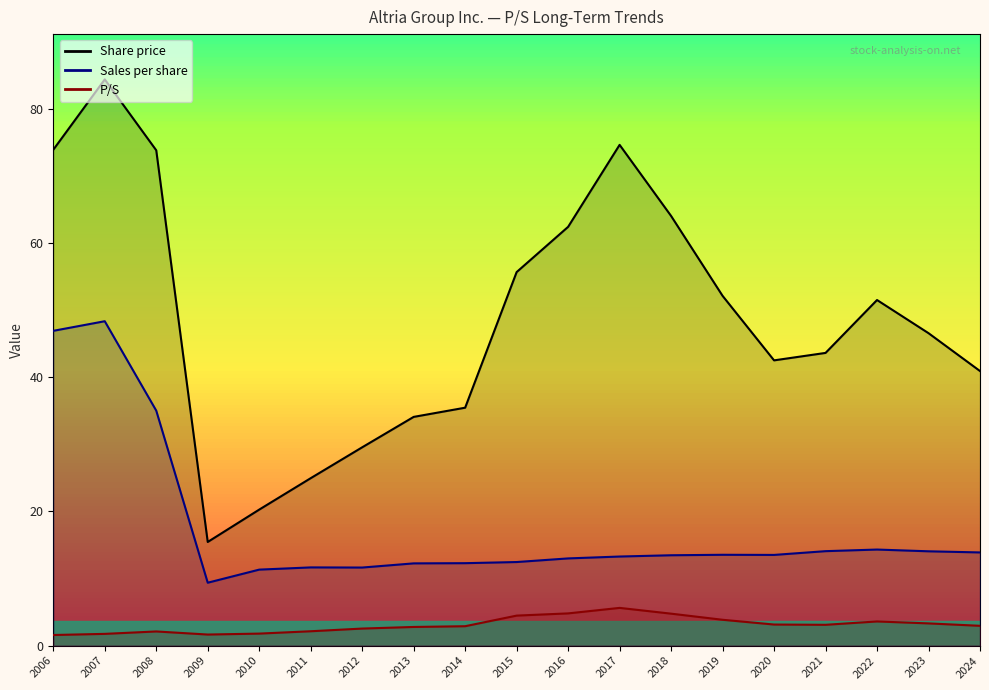

Reading left to right, what are all the values shown in this chart?

P/S: 2024=3.0	2023=3.3	2022=3.6	2021=3.1	2020=3.1	2019=3.9	2018=4.8	2017=5.6	2016=4.8	2015=4.5	2014=2.9	2013=2.8	2012=2.5	2011=2.1	2010=1.8	2009=1.6	2008=2.1	2007=1.8	2006=1.6
Share price: 2024=40.9	2023=46.5	2022=51.5	2021=43.6	2020=42.5	2019=52.1	2018=64.0	2017=74.6	2016=62.4	2015=55.6	2014=35.4	2013=34.1	2012=29.5	2011=24.9	2010=20.3	2009=15.4	2008=73.8	2007=84.3	2006=73.9
Sales per share: 2024=13.9	2023=14.1	2022=14.3	2021=14.1	2020=13.5	2019=13.5	2018=13.5	2017=13.3	2016=13.0	2015=12.4	2014=12.3	2013=12.2	2012=11.6	2011=11.7	2010=11.3	2009=9.4	2008=35.0	2007=48.3	2006=46.9